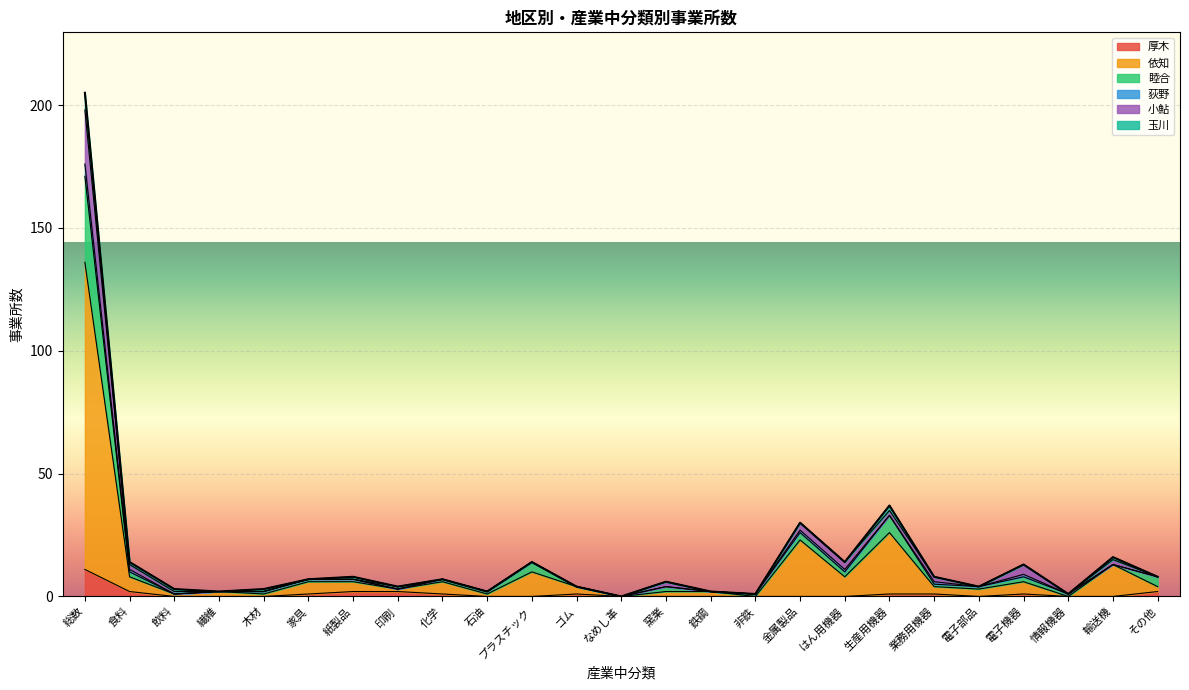

Rank the categories by 睦合 value from lowest to highest.

なめし革, 飲料, 非鉄, 情報機器, 繊維, 木材, 石油, 鉄鋼, 印刷, ゴム, 窯業, 電子部品, 業務用機器, 家具, 紙製品, 化学, 電子機器, その他, 食料, はん用機器, 輸送機, プラスチック, 金属製品, 生産用機器, 総数